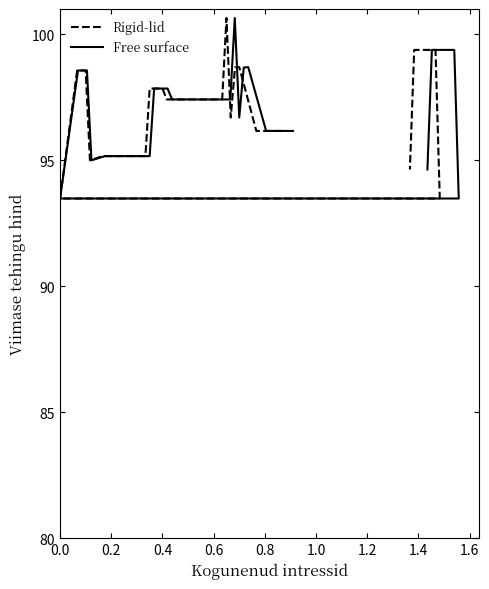

At how many categories does at least one series exceed 99?

5